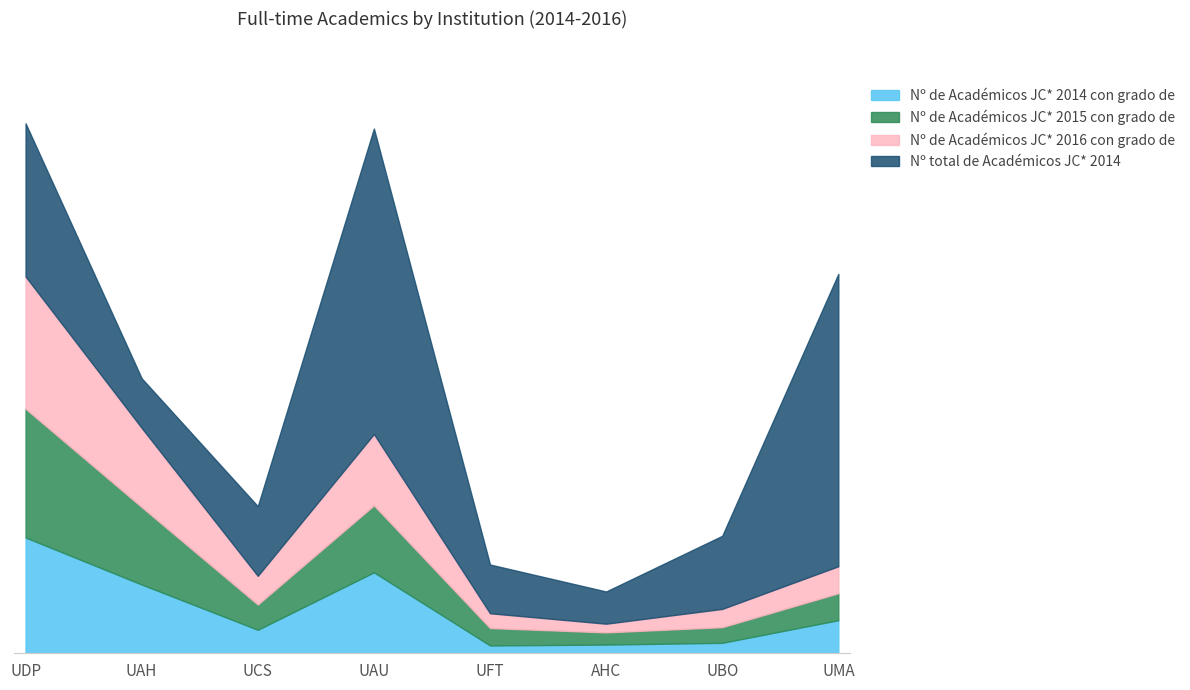

At how many categories does at least one series exceed 83?

5